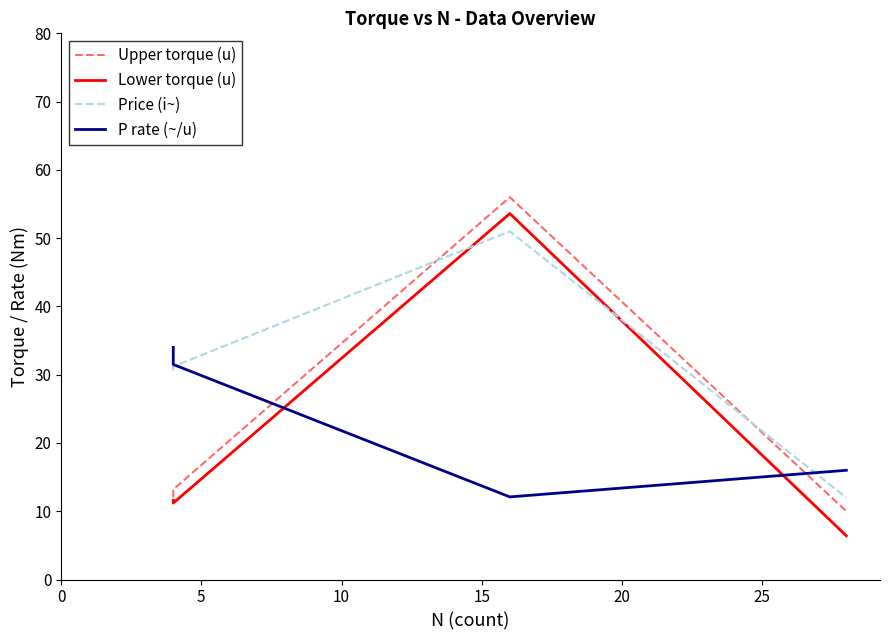

How many intersections are there between Lower torque (u) and P rate (~/u)?

2